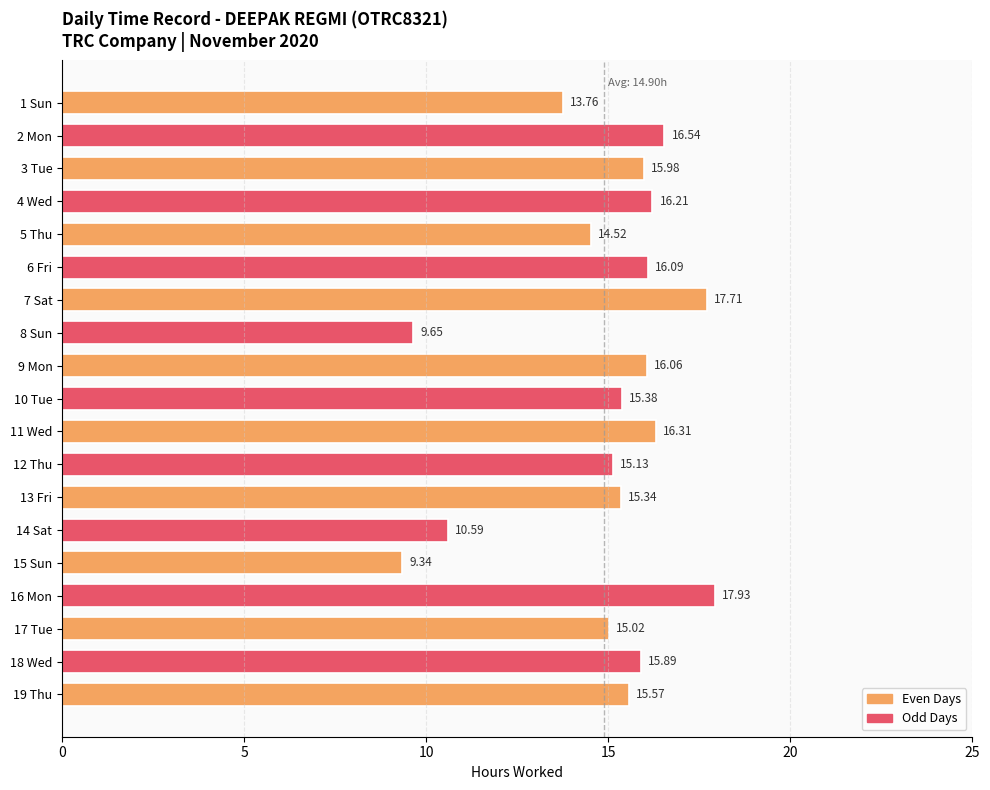

How many bars are there in total?

19